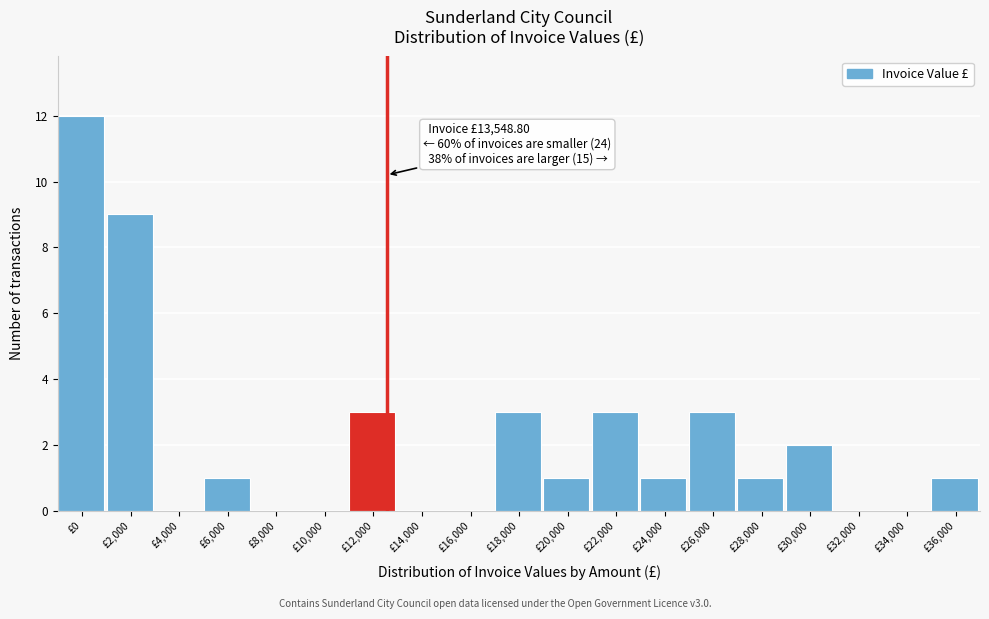

Reading left to right, transcribe all the data shown in this chart.

£0=12	£2,000=9	£4,000=0	£6,000=1	£8,000=0	£10,000=0	£12,000=3	£14,000=0	£16,000=0	£18,000=3	£20,000=1	£22,000=3	£24,000=1	£26,000=3	£28,000=1	£30,000=2	£32,000=0	£34,000=0	£36,000=1